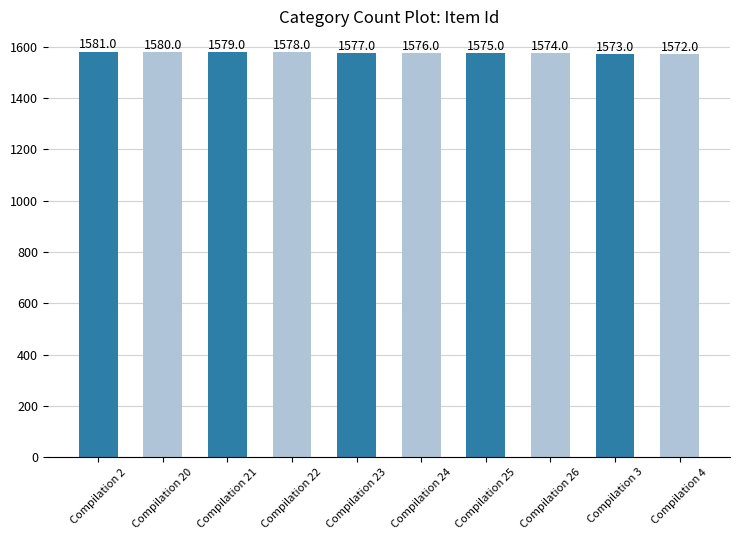

What is the difference between the maximum and minimum values?

9